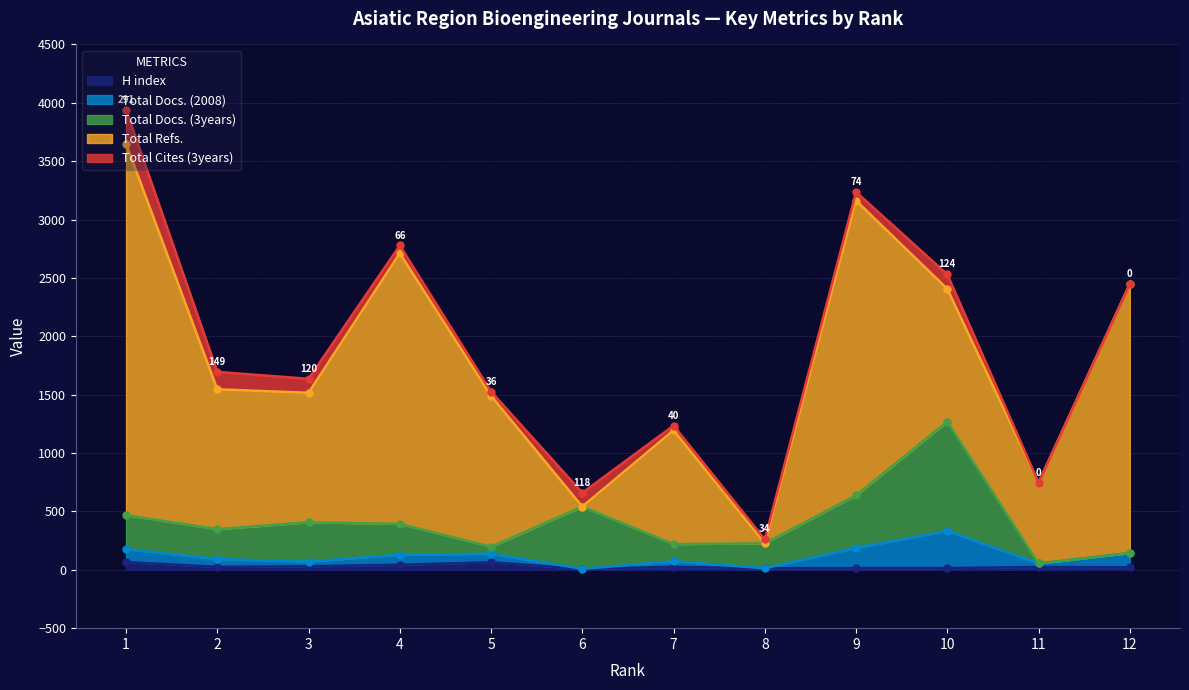

True or false: Total Refs. and Total Cites (3years) cross at least once.

True